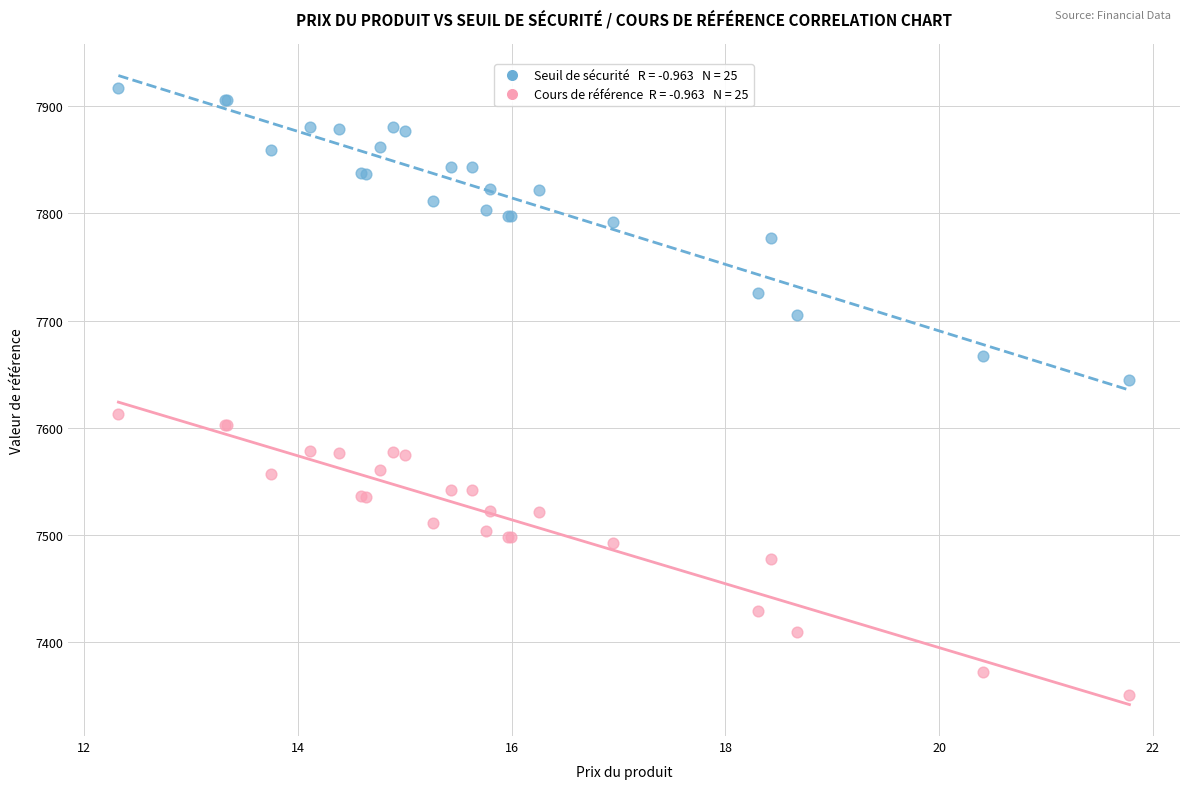

Across all series, what Y value is closest to 7633?

7644.4